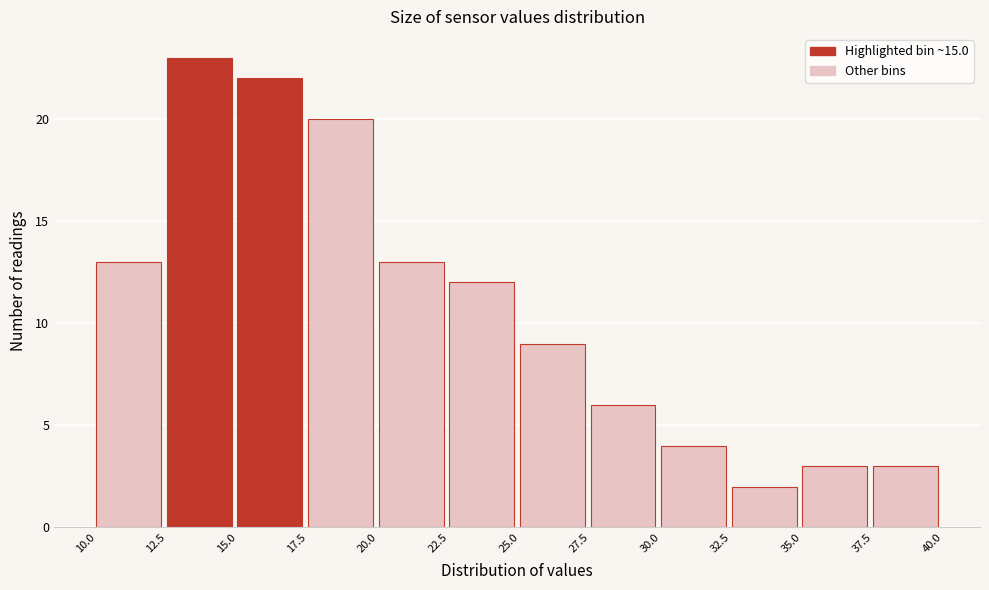

Over which range of the x-axis is the bar tallest?

12.5 to 15.0